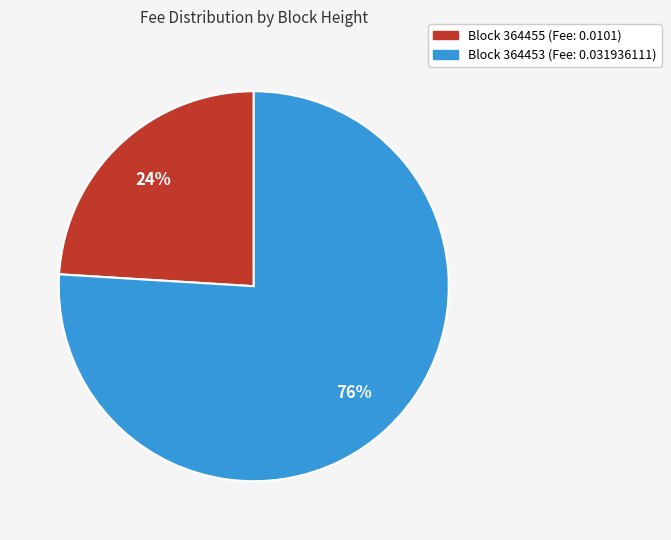

To the nearest percent, what is the difference between the largest and smallest slice percentages?

52%